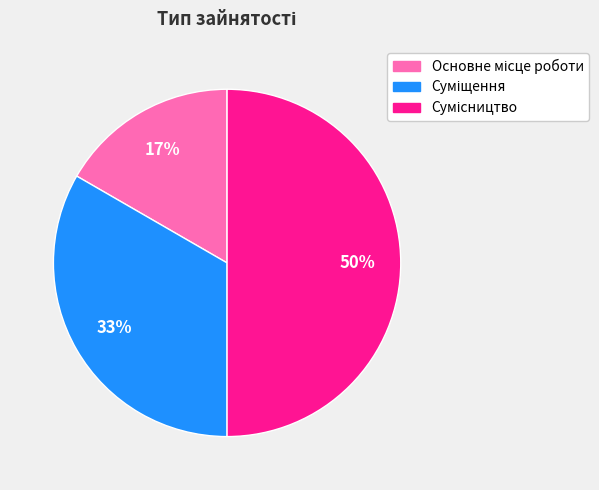

To the nearest percent, what is the difference between the largest and smallest slice percentages?

33%